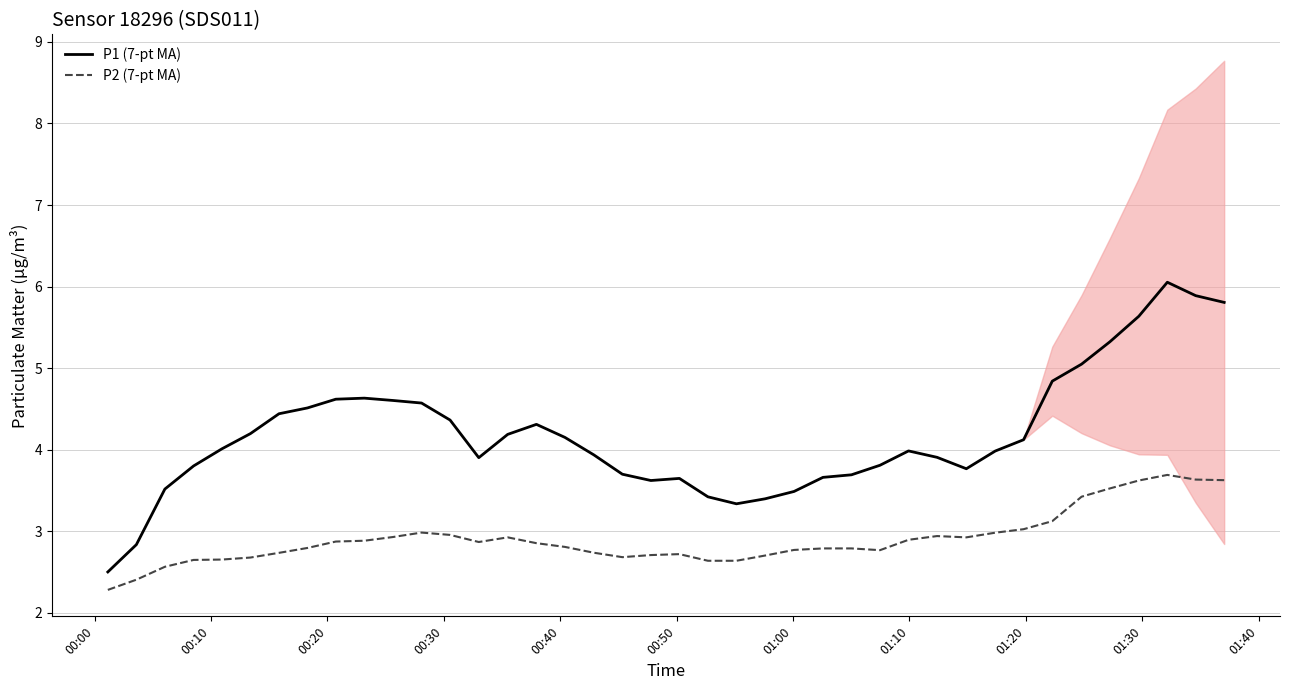

True or false: P2 (7-pt MA) and P1 (7-pt MA) intersect in this chart.

False